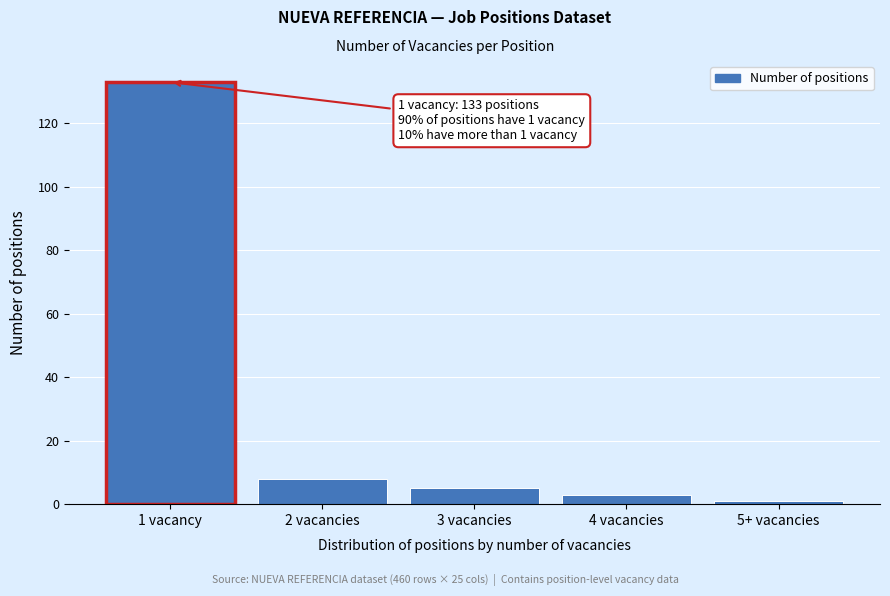

Reading left to right, extract all data points from this chart.

1 vacancy=133	2 vacancies=8	3 vacancies=5	4 vacancies=3	5+ vacancies=1